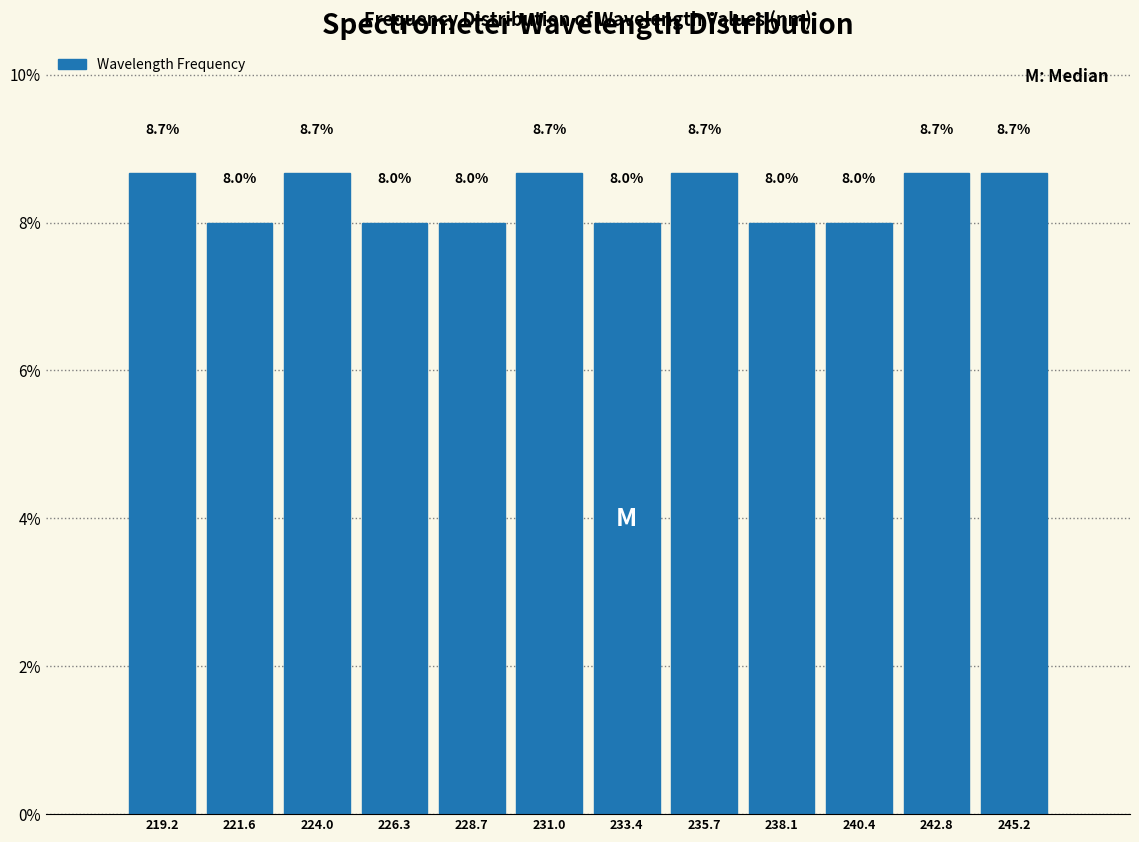

Reading left to right, list every bar in this chart as the range it spans on the x-axis followed by its height. The bar edges are not printed on the chart, so give them approximately, as read against the axis.

218.0 to 220.5: 8.7
220.5 to 223.0: 8.0
223.0 to 225.0: 8.7
225.0 to 227.5: 8.0
227.5 to 230.0: 8.0
230.0 to 232.0: 8.7
232.0 to 234.5: 8.0
234.5 to 237.0: 8.7
237.0 to 239.5: 8.0
239.5 to 241.5: 8.0
241.5 to 244.0: 8.7
244.0 to 246.5: 8.7